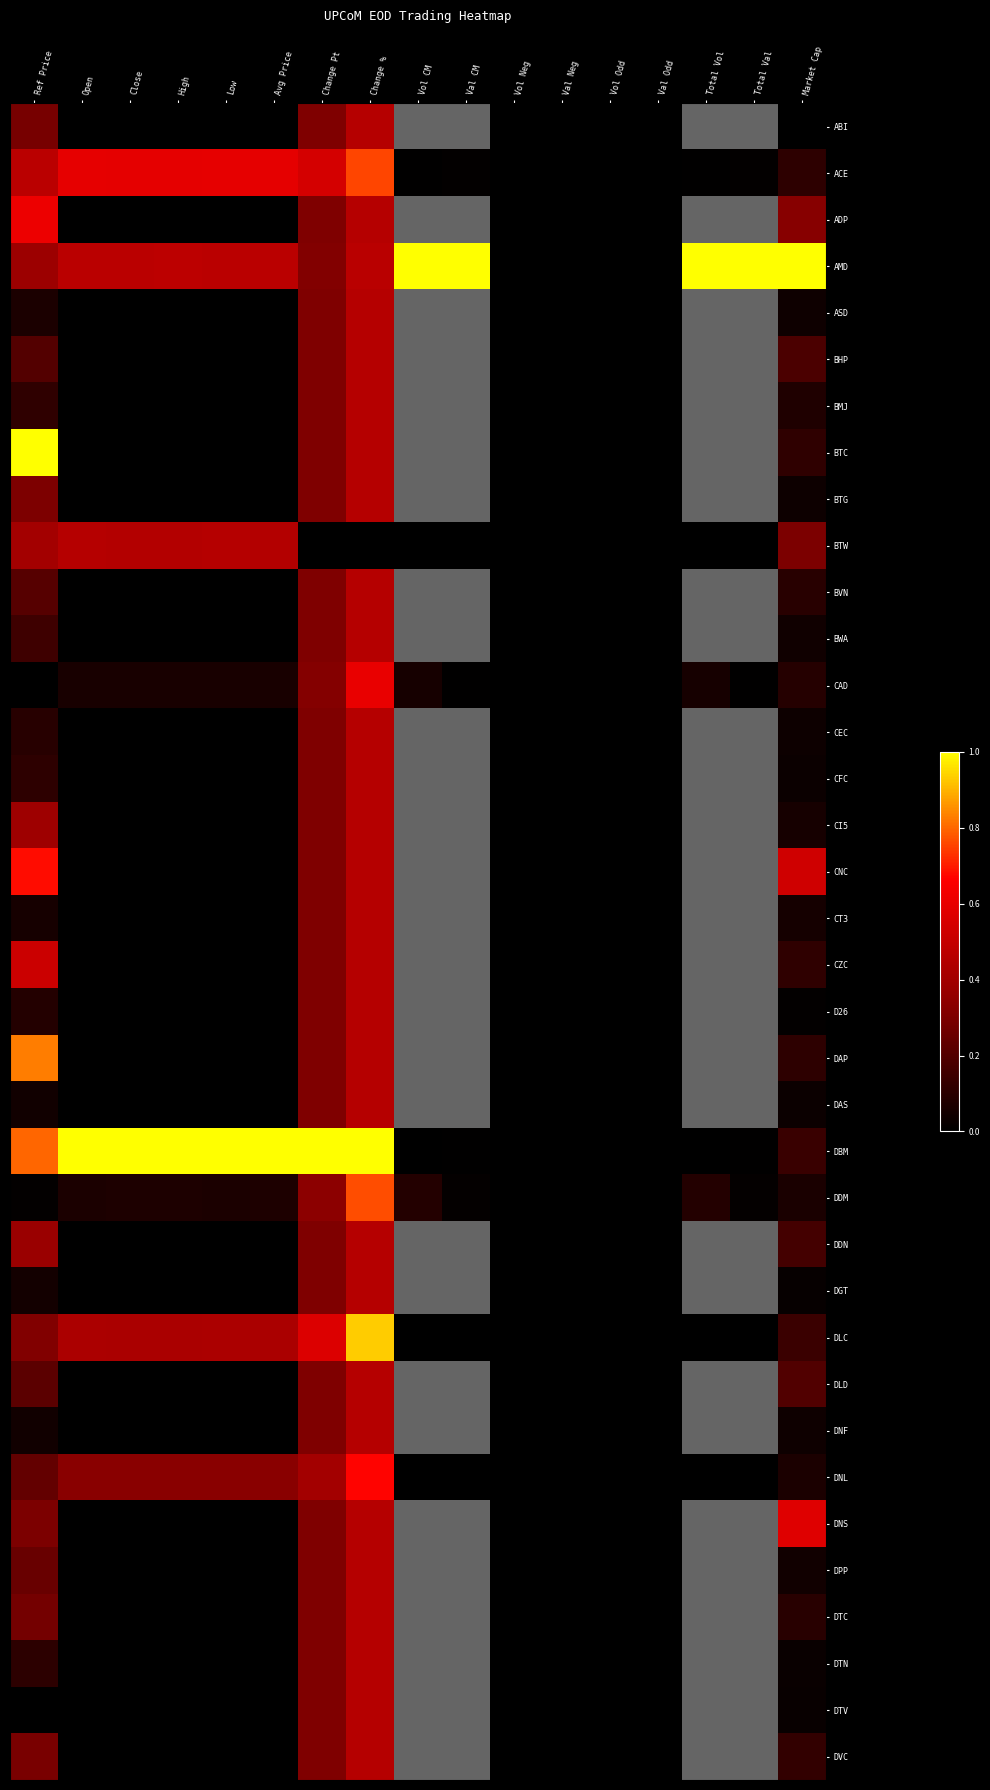

Reading left to right, extract all data points from this chart.

ABI: Ref Price=0.3	Open=0.0	Close=0.0	High=0.0	Low=0.0	Avg Price=0.0	Change Pt=0.3	Change %=0.5	Vol CM=0.0	Val CM=0.0	Vol Neg=0.0	Val Neg=0.0	Vol Odd=0.0	Val Odd=0.0	Total Vol=0.0	Total Val=0.0	Market Cap=0.0
ACE: Ref Price=0.5	Open=0.6	Close=0.6	High=0.6	Low=0.6	Avg Price=0.6	Change Pt=0.5	Change %=0.8	Vol CM=0.0	Val CM=0.0	Vol Neg=0.0	Val Neg=0.0	Vol Odd=0.0	Val Odd=0.0	Total Vol=0.0	Total Val=0.0	Market Cap=0.1
ADP: Ref Price=0.6	Open=0.0	Close=0.0	High=0.0	Low=0.0	Avg Price=0.0	Change Pt=0.3	Change %=0.5	Vol CM=0.0	Val CM=0.0	Vol Neg=0.0	Val Neg=0.0	Vol Odd=0.0	Val Odd=0.0	Total Vol=0.0	Total Val=0.0	Market Cap=0.3
AMD: Ref Price=0.4	Open=0.5	Close=0.5	High=0.5	Low=0.5	Avg Price=0.5	Change Pt=0.3	Change %=0.5	Vol CM=1.0	Val CM=1.0	Vol Neg=0.0	Val Neg=0.0	Vol Odd=0.0	Val Odd=0.0	Total Vol=1.0	Total Val=1.0	Market Cap=1.0
ASD: Ref Price=0.1	Open=0.0	Close=0.0	High=0.0	Low=0.0	Avg Price=0.0	Change Pt=0.3	Change %=0.5	Vol CM=0.0	Val CM=0.0	Vol Neg=0.0	Val Neg=0.0	Vol Odd=0.0	Val Odd=0.0	Total Vol=0.0	Total Val=0.0	Market Cap=0.0
BHP: Ref Price=0.2	Open=0.0	Close=0.0	High=0.0	Low=0.0	Avg Price=0.0	Change Pt=0.3	Change %=0.5	Vol CM=0.0	Val CM=0.0	Vol Neg=0.0	Val Neg=0.0	Vol Odd=0.0	Val Odd=0.0	Total Vol=0.0	Total Val=0.0	Market Cap=0.2
BMJ: Ref Price=0.1	Open=0.0	Close=0.0	High=0.0	Low=0.0	Avg Price=0.0	Change Pt=0.3	Change %=0.5	Vol CM=0.0	Val CM=0.0	Vol Neg=0.0	Val Neg=0.0	Vol Odd=0.0	Val Odd=0.0	Total Vol=0.0	Total Val=0.0	Market Cap=0.1
BTC: Ref Price=1.0	Open=0.0	Close=0.0	High=0.0	Low=0.0	Avg Price=0.0	Change Pt=0.3	Change %=0.5	Vol CM=0.0	Val CM=0.0	Vol Neg=0.0	Val Neg=0.0	Vol Odd=0.0	Val Odd=0.0	Total Vol=0.0	Total Val=0.0	Market Cap=0.1
BTG: Ref Price=0.3	Open=0.0	Close=0.0	High=0.0	Low=0.0	Avg Price=0.0	Change Pt=0.3	Change %=0.5	Vol CM=0.0	Val CM=0.0	Vol Neg=0.0	Val Neg=0.0	Vol Odd=0.0	Val Odd=0.0	Total Vol=0.0	Total Val=0.0	Market Cap=0.0
BTW: Ref Price=0.4	Open=0.5	Close=0.4	High=0.4	Low=0.5	Avg Price=0.5	Change Pt=0.0	Change %=0.0	Vol CM=0.0	Val CM=0.0	Vol Neg=0.0	Val Neg=0.0	Vol Odd=0.0	Val Odd=0.0	Total Vol=0.0	Total Val=0.0	Market Cap=0.3
BVN: Ref Price=0.2	Open=0.0	Close=0.0	High=0.0	Low=0.0	Avg Price=0.0	Change Pt=0.3	Change %=0.5	Vol CM=0.0	Val CM=0.0	Vol Neg=0.0	Val Neg=0.0	Vol Odd=0.0	Val Odd=0.0	Total Vol=0.0	Total Val=0.0	Market Cap=0.1
BWA: Ref Price=0.1	Open=0.0	Close=0.0	High=0.0	Low=0.0	Avg Price=0.0	Change Pt=0.3	Change %=0.5	Vol CM=0.0	Val CM=0.0	Vol Neg=0.0	Val Neg=0.0	Vol Odd=0.0	Val Odd=0.0	Total Vol=0.0	Total Val=0.0	Market Cap=0.0
CAD: Ref Price=0.0	Open=0.1	Close=0.1	High=0.1	Low=0.1	Avg Price=0.1	Change Pt=0.3	Change %=0.6	Vol CM=0.1	Val CM=0.0	Vol Neg=0.0	Val Neg=0.0	Vol Odd=0.0	Val Odd=0.0	Total Vol=0.1	Total Val=0.0	Market Cap=0.1
CEC: Ref Price=0.1	Open=0.0	Close=0.0	High=0.0	Low=0.0	Avg Price=0.0	Change Pt=0.3	Change %=0.5	Vol CM=0.0	Val CM=0.0	Vol Neg=0.0	Val Neg=0.0	Vol Odd=0.0	Val Odd=0.0	Total Vol=0.0	Total Val=0.0	Market Cap=0.0
CFC: Ref Price=0.1	Open=0.0	Close=0.0	High=0.0	Low=0.0	Avg Price=0.0	Change Pt=0.3	Change %=0.5	Vol CM=0.0	Val CM=0.0	Vol Neg=0.0	Val Neg=0.0	Vol Odd=0.0	Val Odd=0.0	Total Vol=0.0	Total Val=0.0	Market Cap=0.0
CI5: Ref Price=0.4	Open=0.0	Close=0.0	High=0.0	Low=0.0	Avg Price=0.0	Change Pt=0.3	Change %=0.5	Vol CM=0.0	Val CM=0.0	Vol Neg=0.0	Val Neg=0.0	Vol Odd=0.0	Val Odd=0.0	Total Vol=0.0	Total Val=0.0	Market Cap=0.1
CNC: Ref Price=0.7	Open=0.0	Close=0.0	High=0.0	Low=0.0	Avg Price=0.0	Change Pt=0.3	Change %=0.5	Vol CM=0.0	Val CM=0.0	Vol Neg=0.0	Val Neg=0.0	Vol Odd=0.0	Val Odd=0.0	Total Vol=0.0	Total Val=0.0	Market Cap=0.5
CT3: Ref Price=0.1	Open=0.0	Close=0.0	High=0.0	Low=0.0	Avg Price=0.0	Change Pt=0.3	Change %=0.5	Vol CM=0.0	Val CM=0.0	Vol Neg=0.0	Val Neg=0.0	Vol Odd=0.0	Val Odd=0.0	Total Vol=0.0	Total Val=0.0	Market Cap=0.1
CZC: Ref Price=0.5	Open=0.0	Close=0.0	High=0.0	Low=0.0	Avg Price=0.0	Change Pt=0.3	Change %=0.5	Vol CM=0.0	Val CM=0.0	Vol Neg=0.0	Val Neg=0.0	Vol Odd=0.0	Val Odd=0.0	Total Vol=0.0	Total Val=0.0	Market Cap=0.1
D26: Ref Price=0.1	Open=0.0	Close=0.0	High=0.0	Low=0.0	Avg Price=0.0	Change Pt=0.3	Change %=0.5	Vol CM=0.0	Val CM=0.0	Vol Neg=0.0	Val Neg=0.0	Vol Odd=0.0	Val Odd=0.0	Total Vol=0.0	Total Val=0.0	Market Cap=0.0
DAP: Ref Price=0.8	Open=0.0	Close=0.0	High=0.0	Low=0.0	Avg Price=0.0	Change Pt=0.3	Change %=0.5	Vol CM=0.0	Val CM=0.0	Vol Neg=0.0	Val Neg=0.0	Vol Odd=0.0	Val Odd=0.0	Total Vol=0.0	Total Val=0.0	Market Cap=0.1
DAS: Ref Price=0.0	Open=0.0	Close=0.0	High=0.0	Low=0.0	Avg Price=0.0	Change Pt=0.3	Change %=0.5	Vol CM=0.0	Val CM=0.0	Vol Neg=0.0	Val Neg=0.0	Vol Odd=0.0	Val Odd=0.0	Total Vol=0.0	Total Val=0.0	Market Cap=0.0
DBM: Ref Price=0.8	Open=1.0	Close=1.0	High=1.0	Low=1.0	Avg Price=1.0	Change Pt=1.0	Change %=1.0	Vol CM=0.0	Val CM=0.0	Vol Neg=0.0	Val Neg=0.0	Vol Odd=0.0	Val Odd=0.0	Total Vol=0.0	Total Val=0.0	Market Cap=0.1
DDM: Ref Price=0.0	Open=0.1	Close=0.1	High=0.1	Low=0.1	Avg Price=0.1	Change Pt=0.3	Change %=0.8	Vol CM=0.1	Val CM=0.0	Vol Neg=0.0	Val Neg=0.0	Vol Odd=0.0	Val Odd=0.0	Total Vol=0.1	Total Val=0.0	Market Cap=0.1
DDN: Ref Price=0.4	Open=0.0	Close=0.0	High=0.0	Low=0.0	Avg Price=0.0	Change Pt=0.3	Change %=0.5	Vol CM=0.0	Val CM=0.0	Vol Neg=0.0	Val Neg=0.0	Vol Odd=0.0	Val Odd=0.0	Total Vol=0.0	Total Val=0.0	Market Cap=0.2
DGT: Ref Price=0.0	Open=0.0	Close=0.0	High=0.0	Low=0.0	Avg Price=0.0	Change Pt=0.3	Change %=0.5	Vol CM=0.0	Val CM=0.0	Vol Neg=0.0	Val Neg=0.0	Vol Odd=0.0	Val Odd=0.0	Total Vol=0.0	Total Val=0.0	Market Cap=0.0
DLC: Ref Price=0.3	Open=0.4	Close=0.4	High=0.4	Low=0.4	Avg Price=0.4	Change Pt=0.6	Change %=0.9	Vol CM=0.0	Val CM=0.0	Vol Neg=0.0	Val Neg=0.0	Vol Odd=0.0	Val Odd=0.0	Total Vol=0.0	Total Val=0.0	Market Cap=0.1
DLD: Ref Price=0.2	Open=0.0	Close=0.0	High=0.0	Low=0.0	Avg Price=0.0	Change Pt=0.3	Change %=0.5	Vol CM=0.0	Val CM=0.0	Vol Neg=0.0	Val Neg=0.0	Vol Odd=0.0	Val Odd=0.0	Total Vol=0.0	Total Val=0.0	Market Cap=0.2
DNF: Ref Price=0.0	Open=0.0	Close=0.0	High=0.0	Low=0.0	Avg Price=0.0	Change Pt=0.3	Change %=0.5	Vol CM=0.0	Val CM=0.0	Vol Neg=0.0	Val Neg=0.0	Vol Odd=0.0	Val Odd=0.0	Total Vol=0.0	Total Val=0.0	Market Cap=0.0
DNL: Ref Price=0.2	Open=0.3	Close=0.3	High=0.3	Low=0.3	Avg Price=0.3	Change Pt=0.4	Change %=0.7	Vol CM=0.0	Val CM=0.0	Vol Neg=0.0	Val Neg=0.0	Vol Odd=0.0	Val Odd=0.0	Total Vol=0.0	Total Val=0.0	Market Cap=0.1
DNS: Ref Price=0.3	Open=0.0	Close=0.0	High=0.0	Low=0.0	Avg Price=0.0	Change Pt=0.3	Change %=0.5	Vol CM=0.0	Val CM=0.0	Vol Neg=0.0	Val Neg=0.0	Vol Odd=0.0	Val Odd=0.0	Total Vol=0.0	Total Val=0.0	Market Cap=0.6
DPP: Ref Price=0.2	Open=0.0	Close=0.0	High=0.0	Low=0.0	Avg Price=0.0	Change Pt=0.3	Change %=0.5	Vol CM=0.0	Val CM=0.0	Vol Neg=0.0	Val Neg=0.0	Vol Odd=0.0	Val Odd=0.0	Total Vol=0.0	Total Val=0.0	Market Cap=0.0
DTC: Ref Price=0.3	Open=0.0	Close=0.0	High=0.0	Low=0.0	Avg Price=0.0	Change Pt=0.3	Change %=0.5	Vol CM=0.0	Val CM=0.0	Vol Neg=0.0	Val Neg=0.0	Vol Odd=0.0	Val Odd=0.0	Total Vol=0.0	Total Val=0.0	Market Cap=0.1
DTN: Ref Price=0.1	Open=0.0	Close=0.0	High=0.0	Low=0.0	Avg Price=0.0	Change Pt=0.3	Change %=0.5	Vol CM=0.0	Val CM=0.0	Vol Neg=0.0	Val Neg=0.0	Vol Odd=0.0	Val Odd=0.0	Total Vol=0.0	Total Val=0.0	Market Cap=0.0
DTV: Ref Price=0.0	Open=0.0	Close=0.0	High=0.0	Low=0.0	Avg Price=0.0	Change Pt=0.3	Change %=0.5	Vol CM=0.0	Val CM=0.0	Vol Neg=0.0	Val Neg=0.0	Vol Odd=0.0	Val Odd=0.0	Total Vol=0.0	Total Val=0.0	Market Cap=0.0
DVC: Ref Price=0.3	Open=0.0	Close=0.0	High=0.0	Low=0.0	Avg Price=0.0	Change Pt=0.3	Change %=0.5	Vol CM=0.0	Val CM=0.0	Vol Neg=0.0	Val Neg=0.0	Vol Odd=0.0	Val Odd=0.0	Total Vol=0.0	Total Val=0.0	Market Cap=0.1